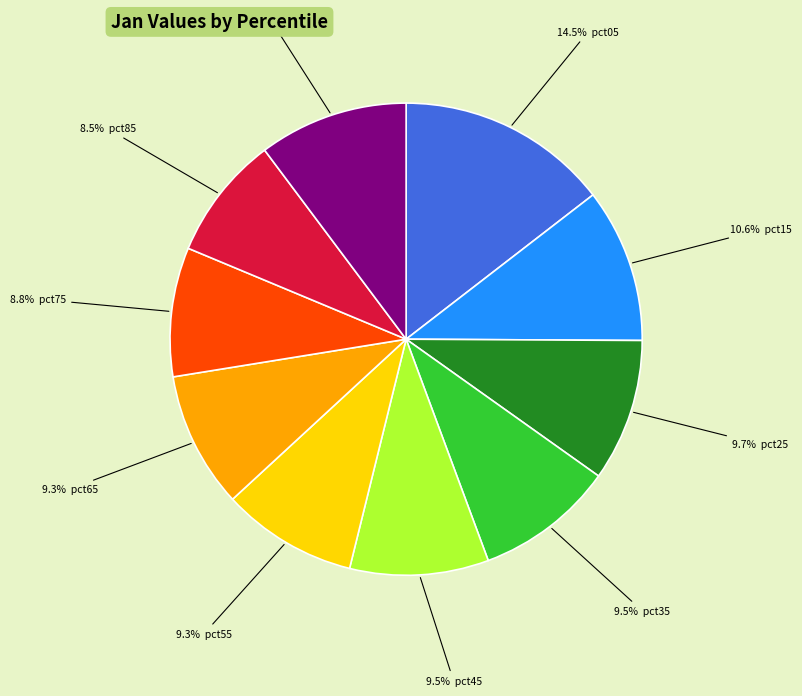

Is there any slice that represents more than half of the pie?

No